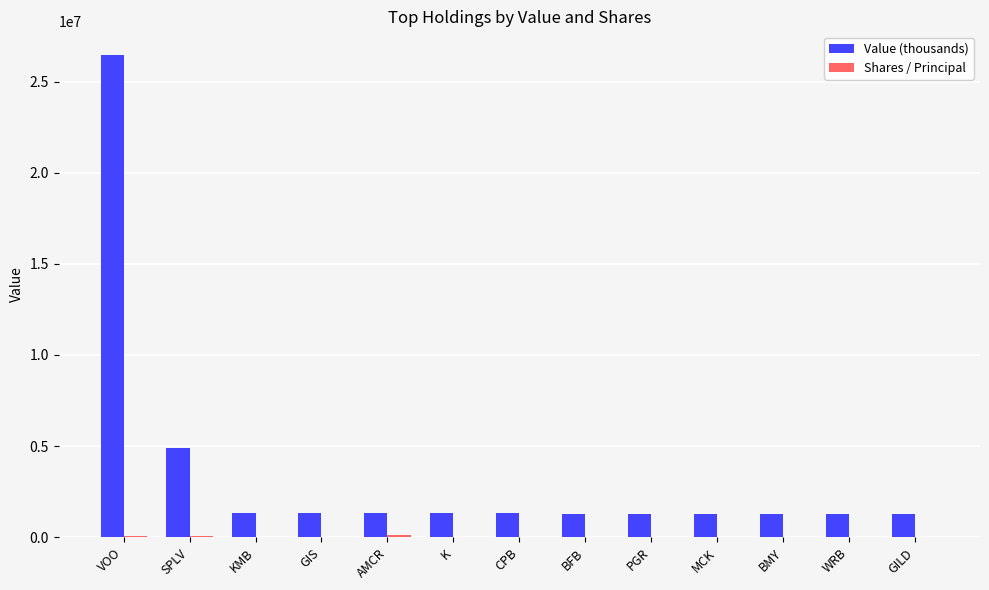

Which series has the largest total across all categories?

Value (thousands)